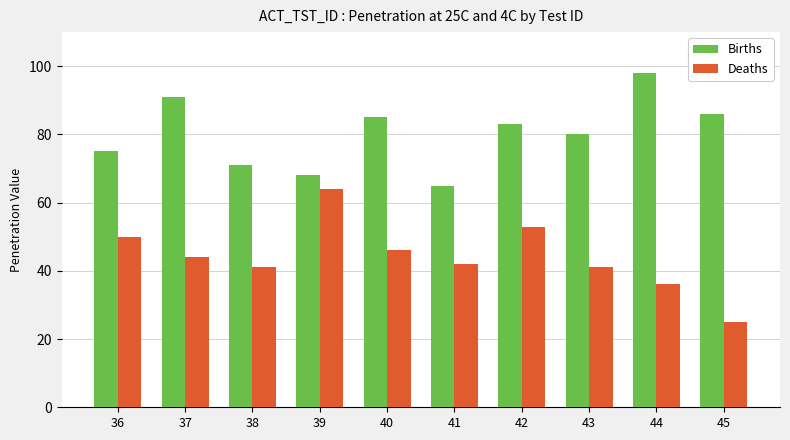

Reading left to right, list all the values displayed in this chart.

Births: 75	91	71	68	85	65	83	80	98	86
Deaths: 50	44	41	64	46	42	53	41	36	25